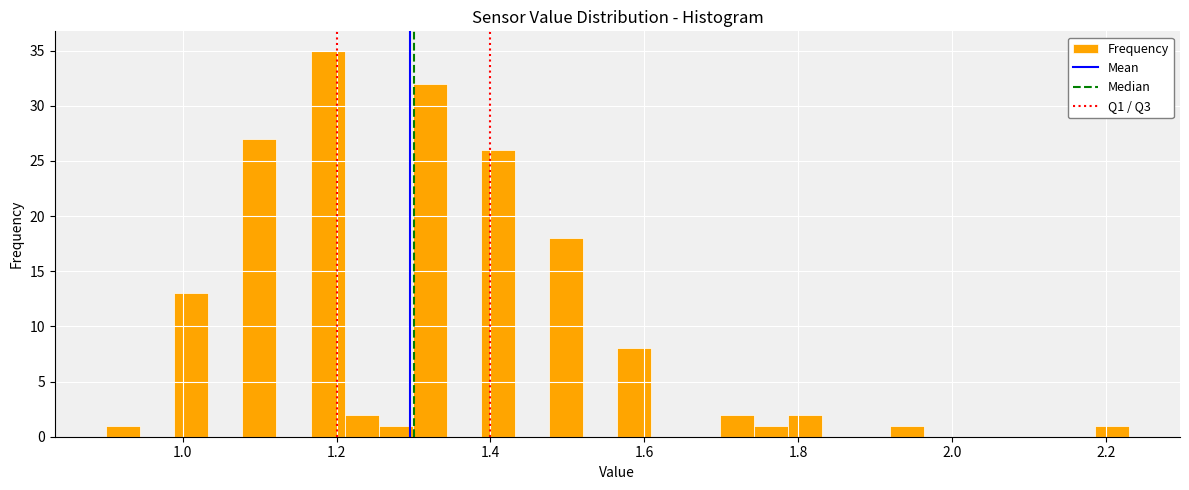

Around what value on the x-axis is the tallest bar? Give the approximate position of its centre, as read against the axis.

1.18